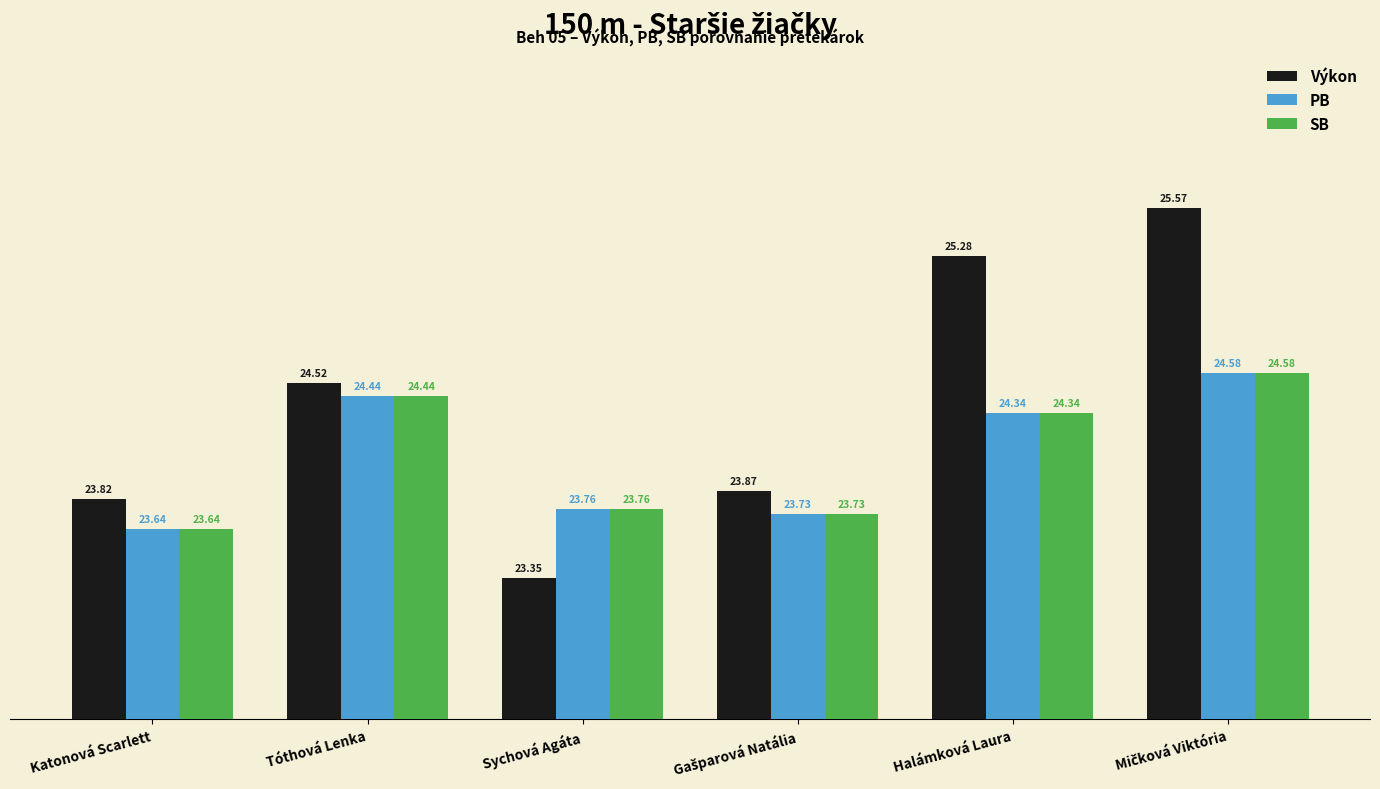

What are all the series names shown in the legend?

Výkon, PB, SB